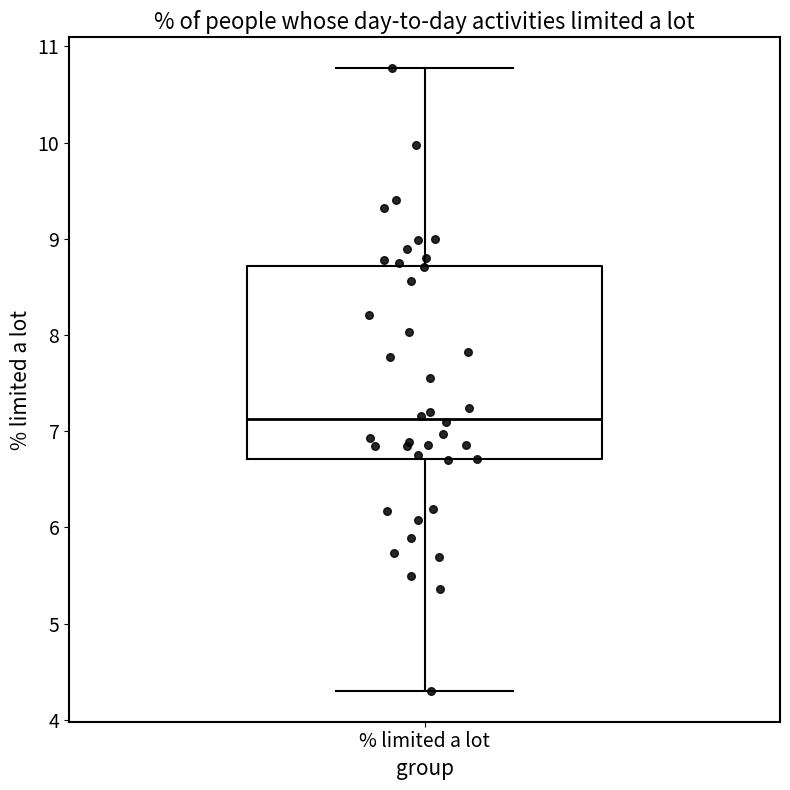

Where is the lower edge of the box for % limited a lot on the y-axis? The values are not printed on the chart, so give them approximately, as read against the axis.

6.7